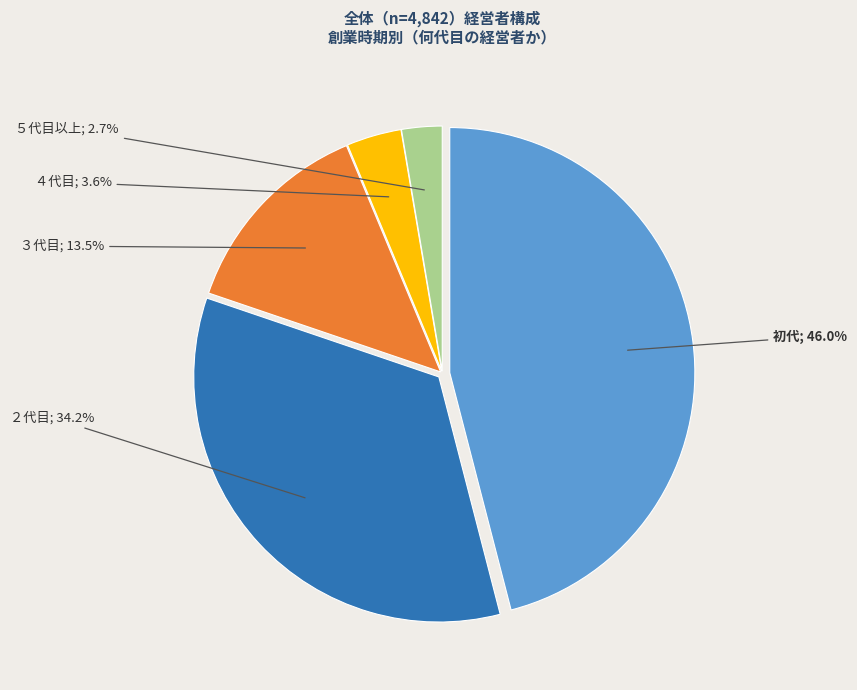

True or false: ４代目 accounts for 4% of the total.

True